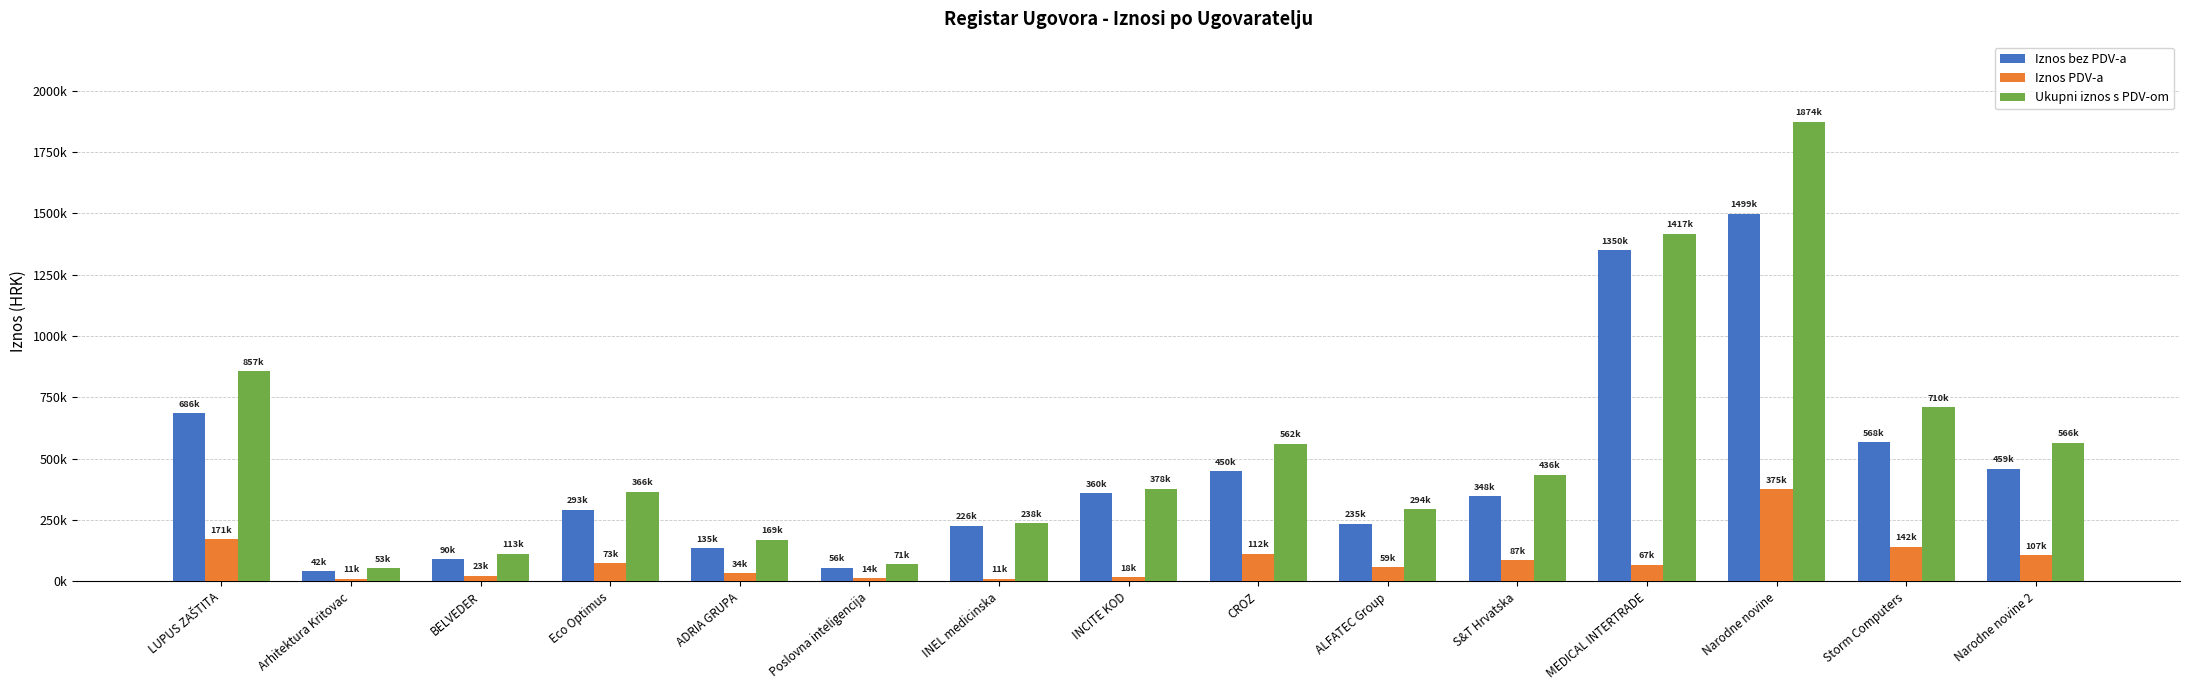

Does the chart contain any negative values?

No